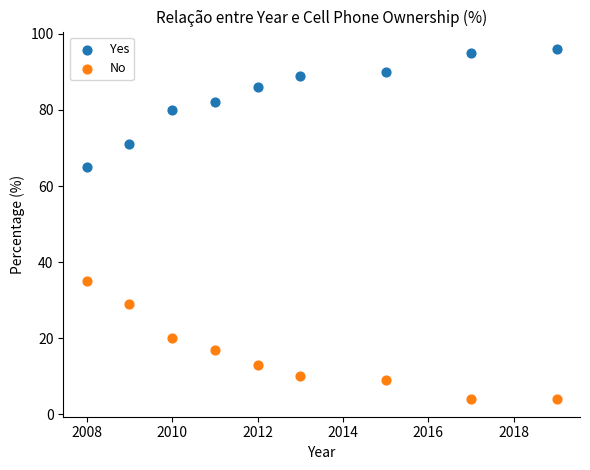

Across all data points, what is the range of X values (max minus min)?

11